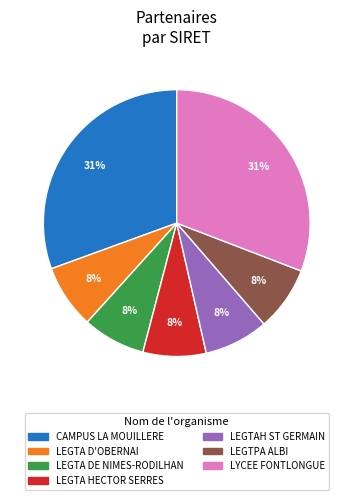

To the nearest percent, what is the average slice percentage?

14%